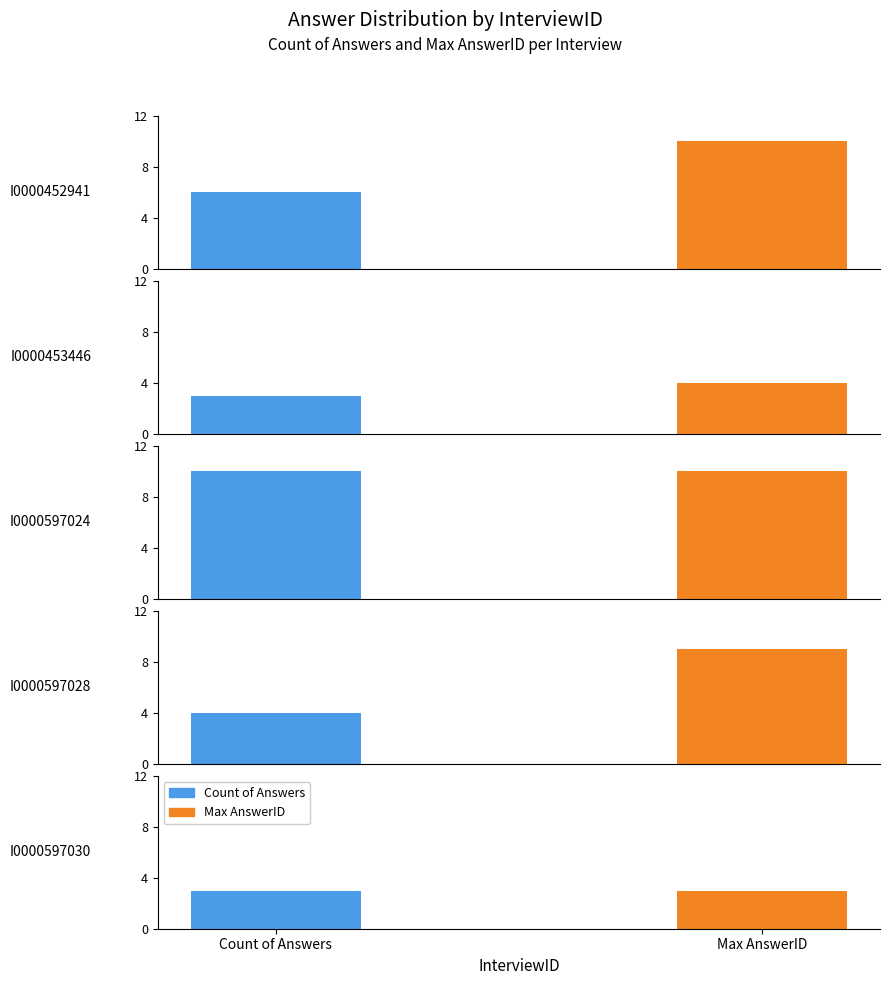

Is it true that Count of Answers equals 8 at I0000452941?

False